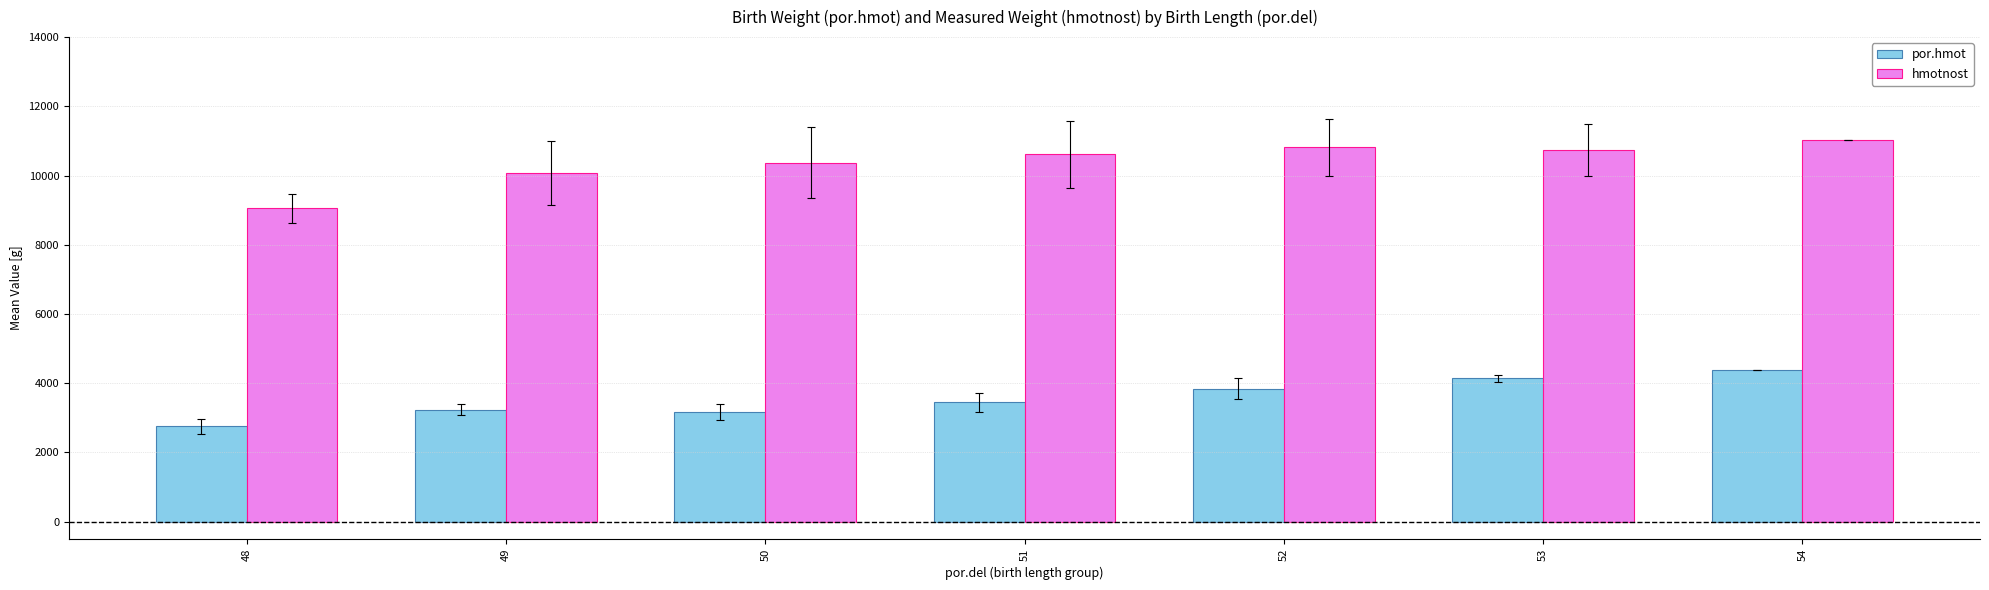

How many series are shown in this chart?

2